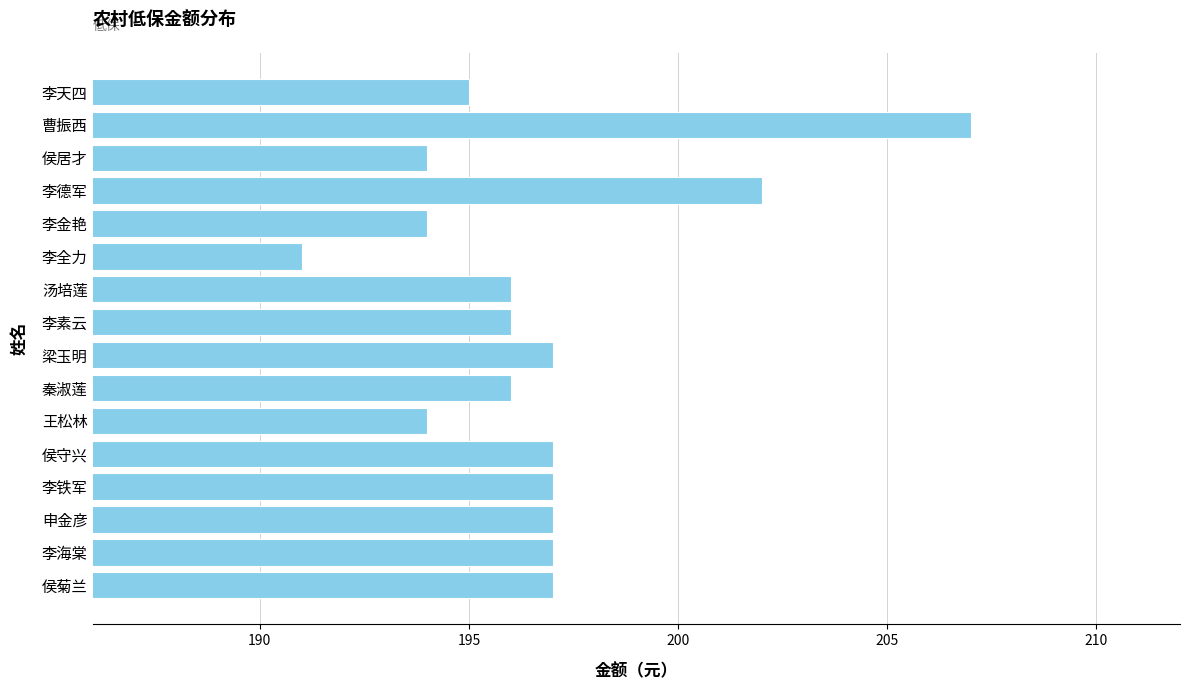

How many bars are there in total?

16